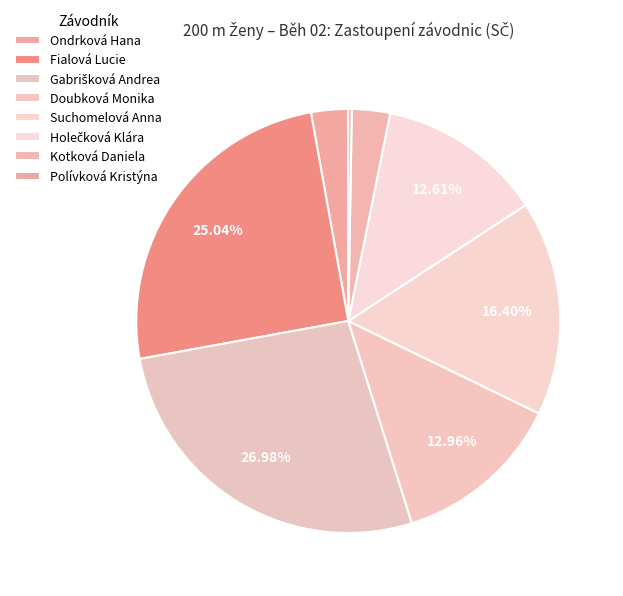

Which slice is the smallest?

Polívková Kristýna